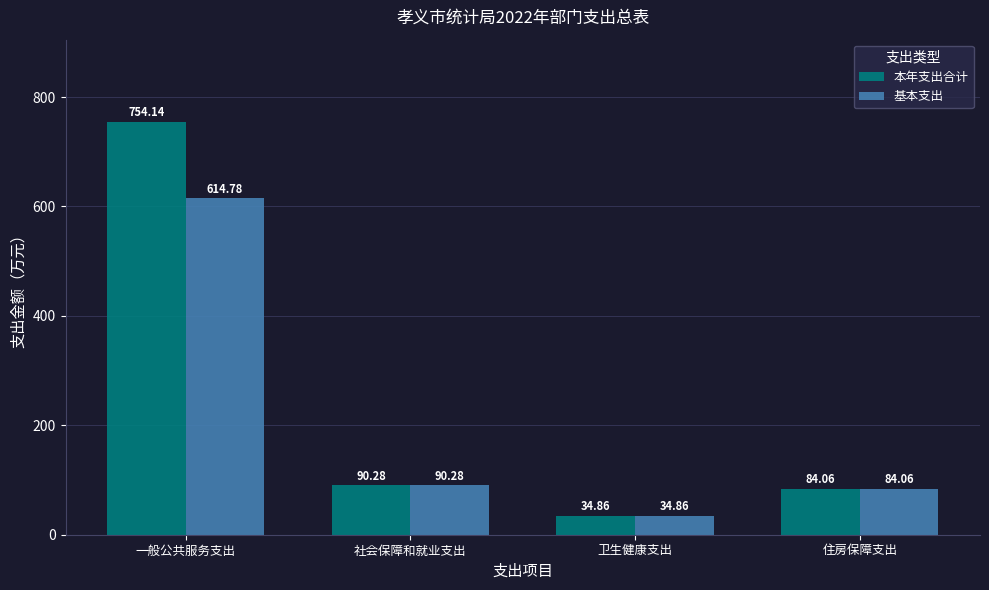

At which category is the sum across all series the highest?

一般公共服务支出